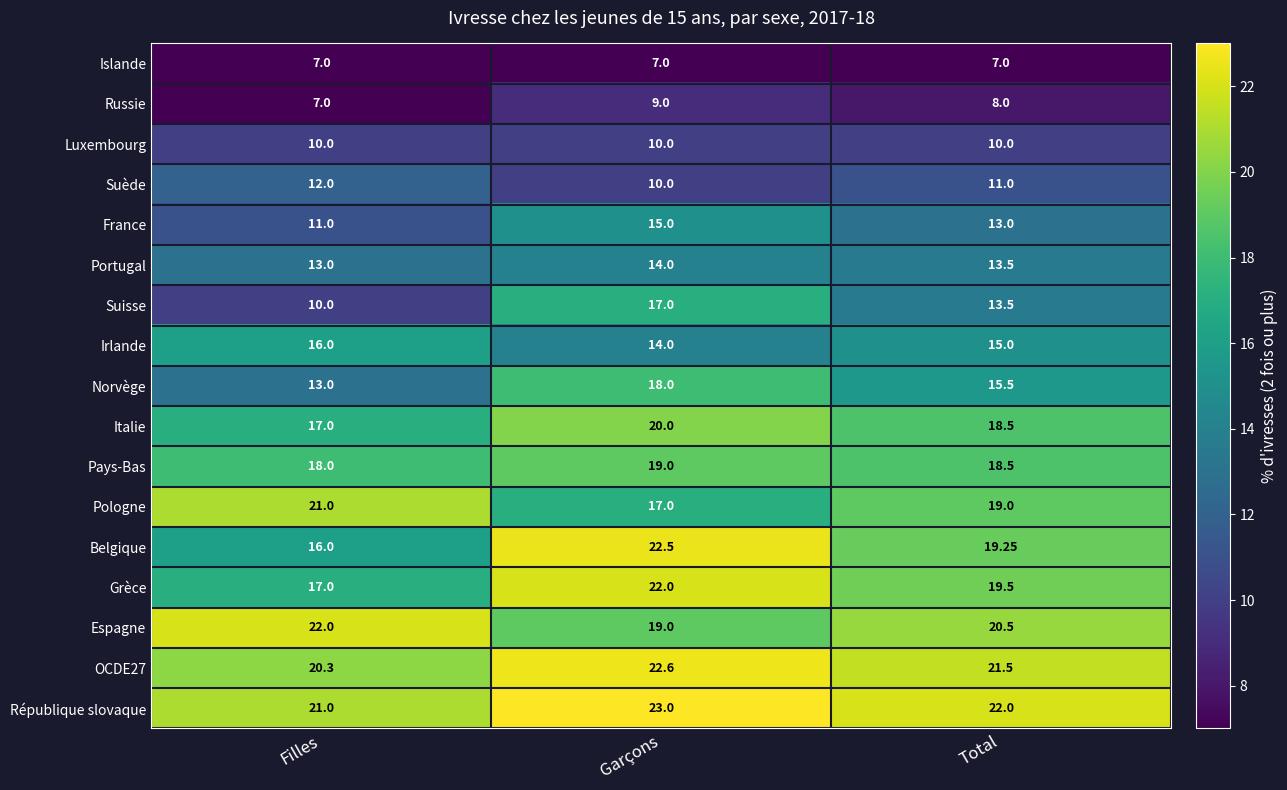

Where is Belgique nearest to the value 19?

Total